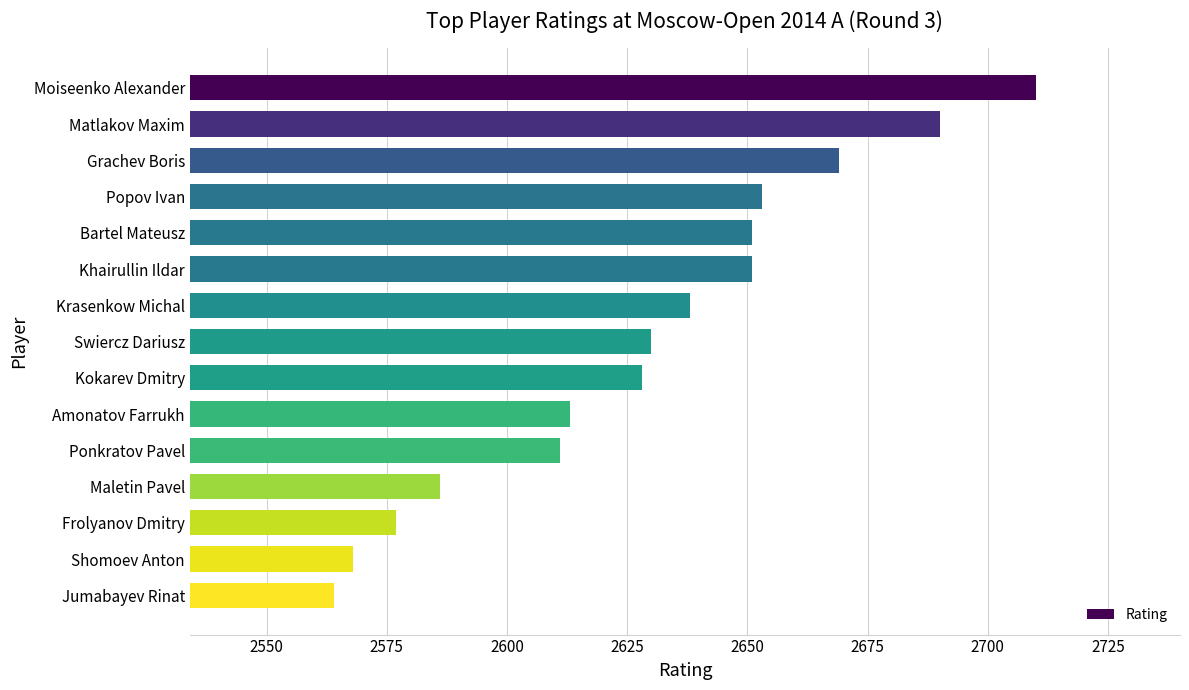

Is it true that the value at Grachev Boris is 3554?

False